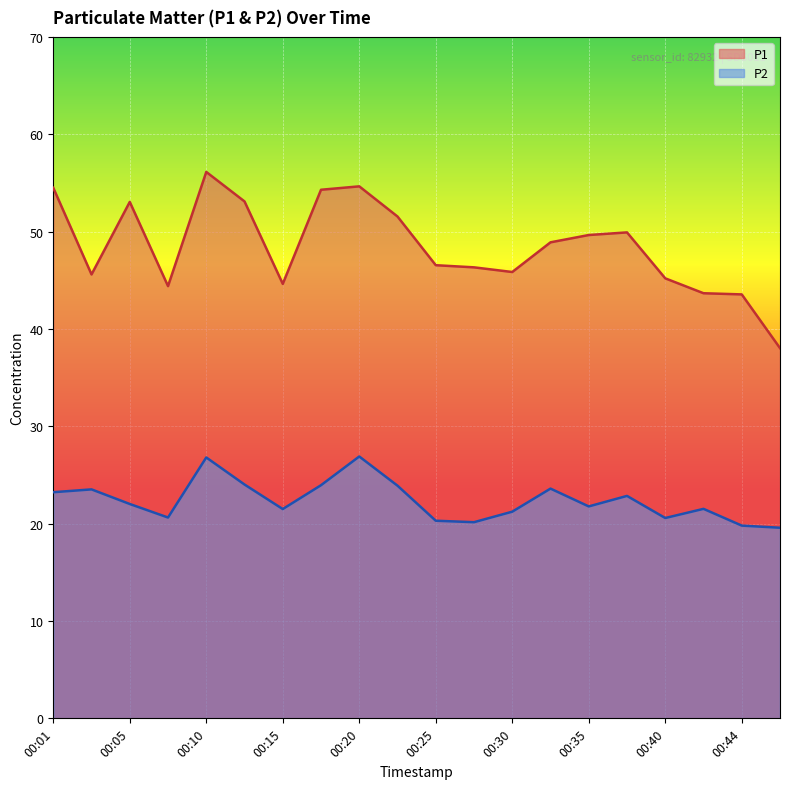

Does the chart display data point markers on the line(s)?

No